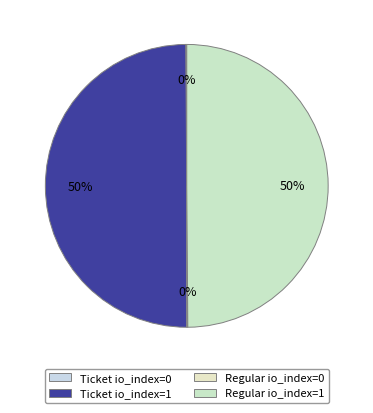

How many slices are in this pie chart?

4